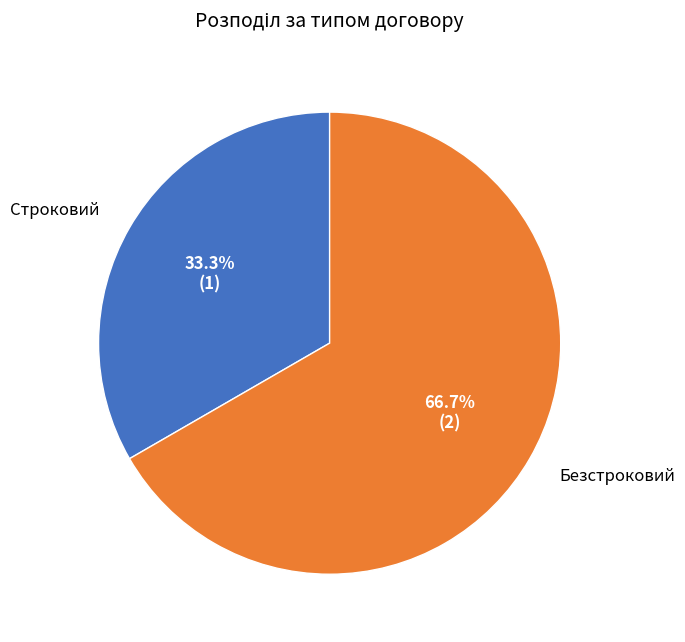

Is there a majority slice in this chart?

Yes